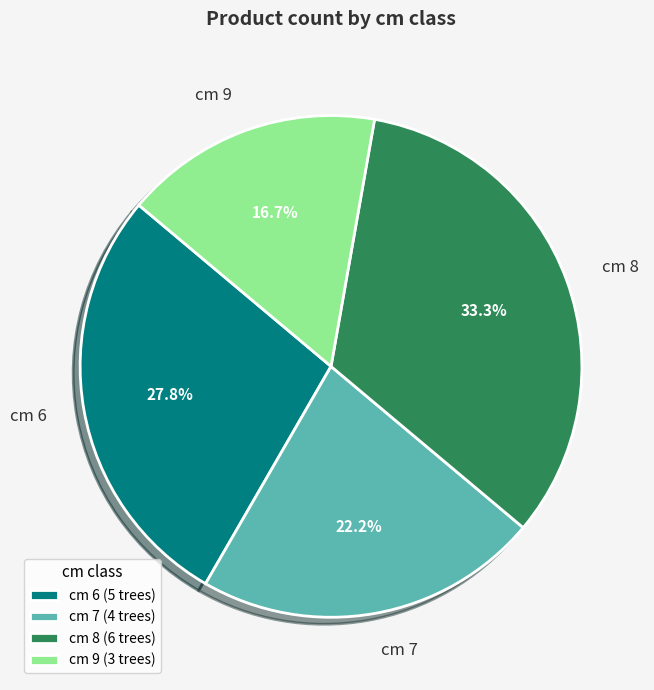

How many segments does this pie chart have?

4